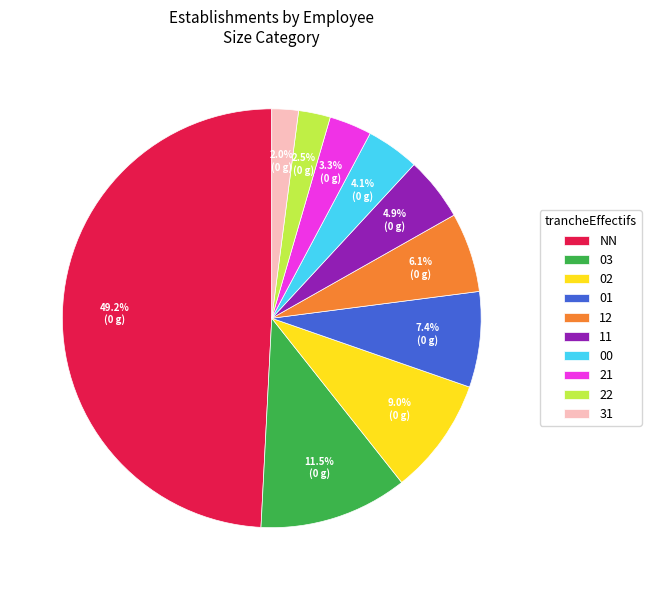

How many slices are in this pie chart?

10